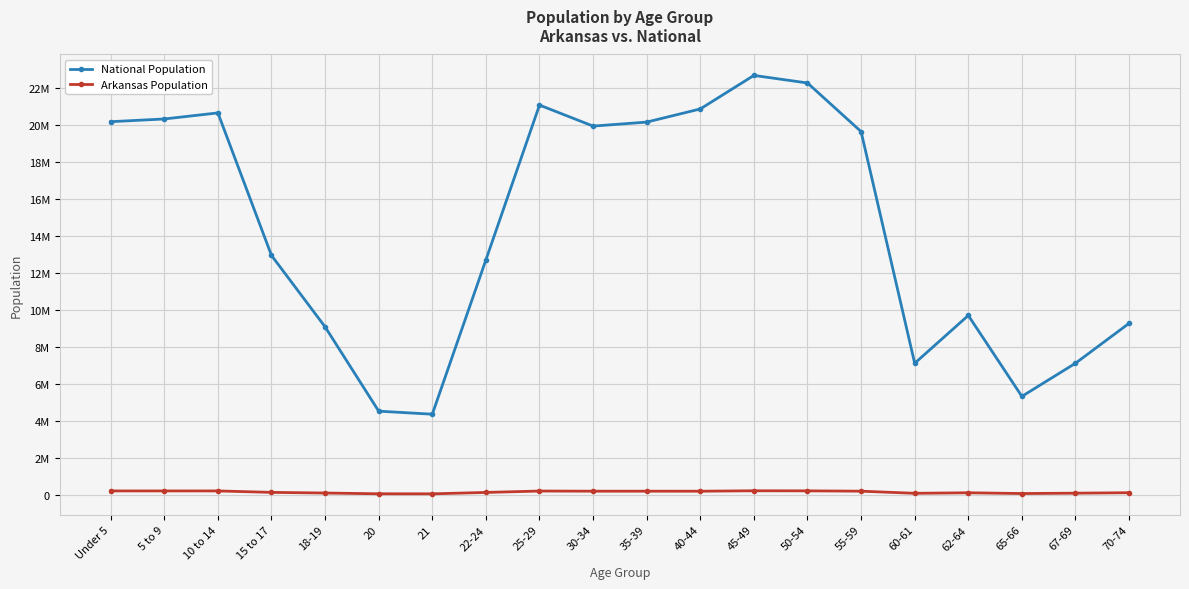

Is this an area chart (filled region under the line)?

No